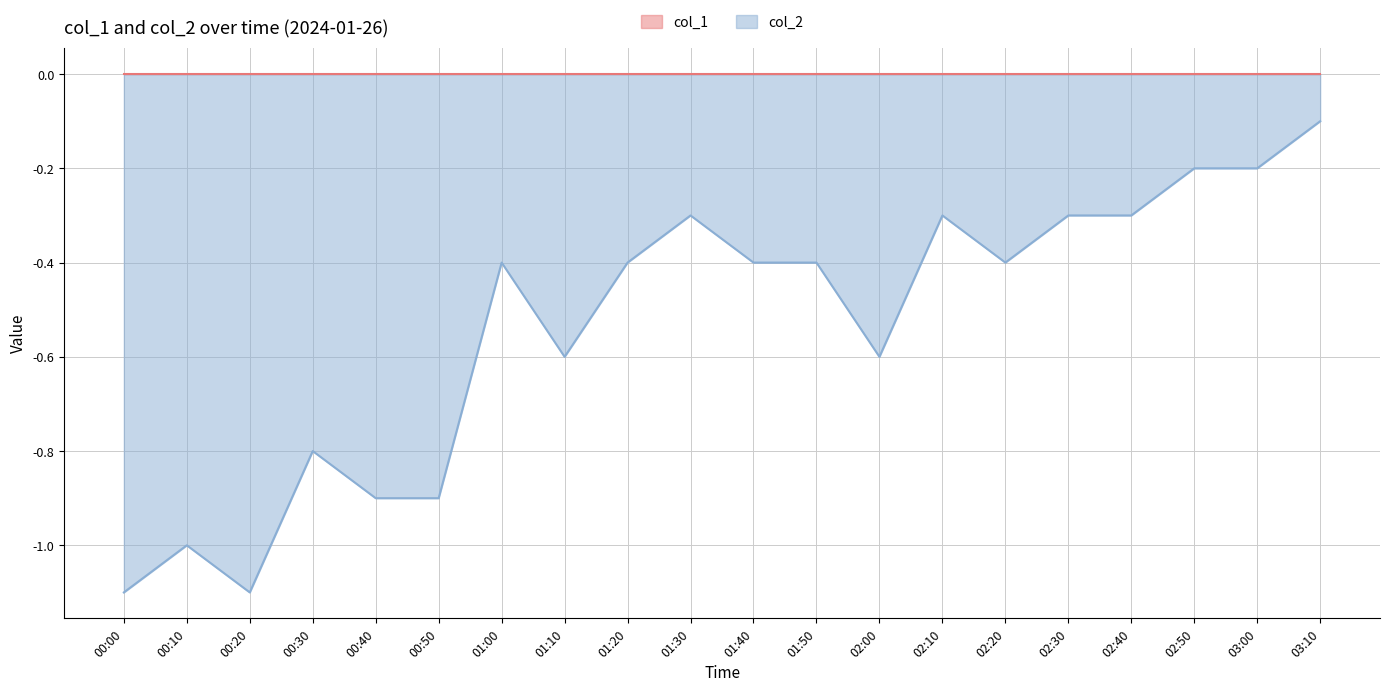

Which category has the lowest value across all series?

00:00